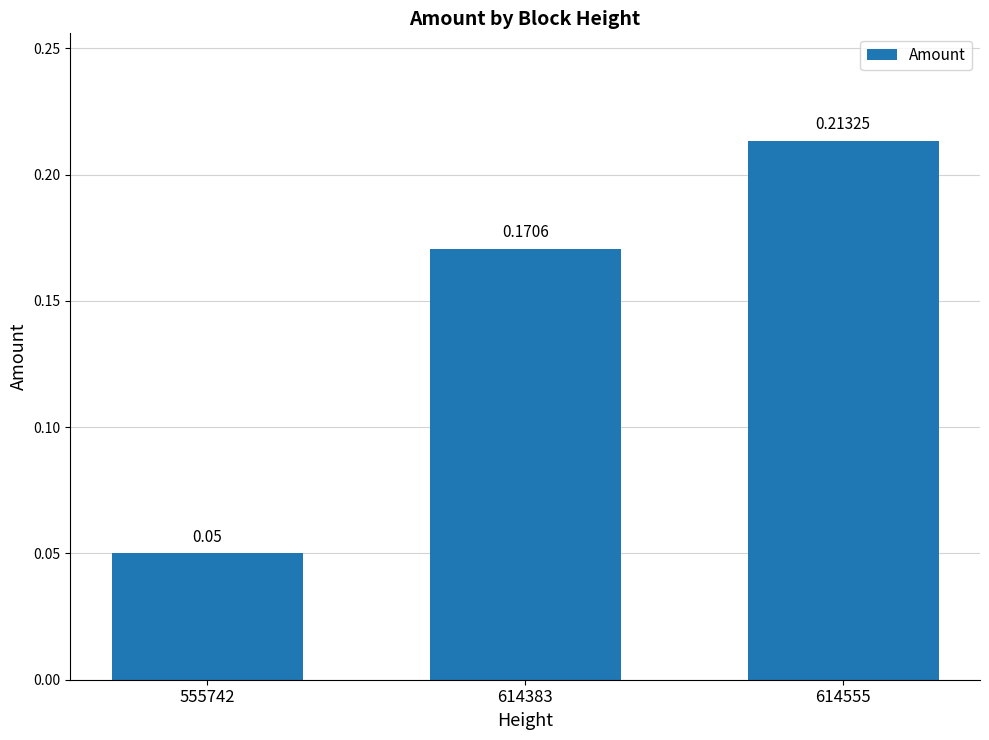

List the labels in order of value, smallest first.

555742, 614383, 614555